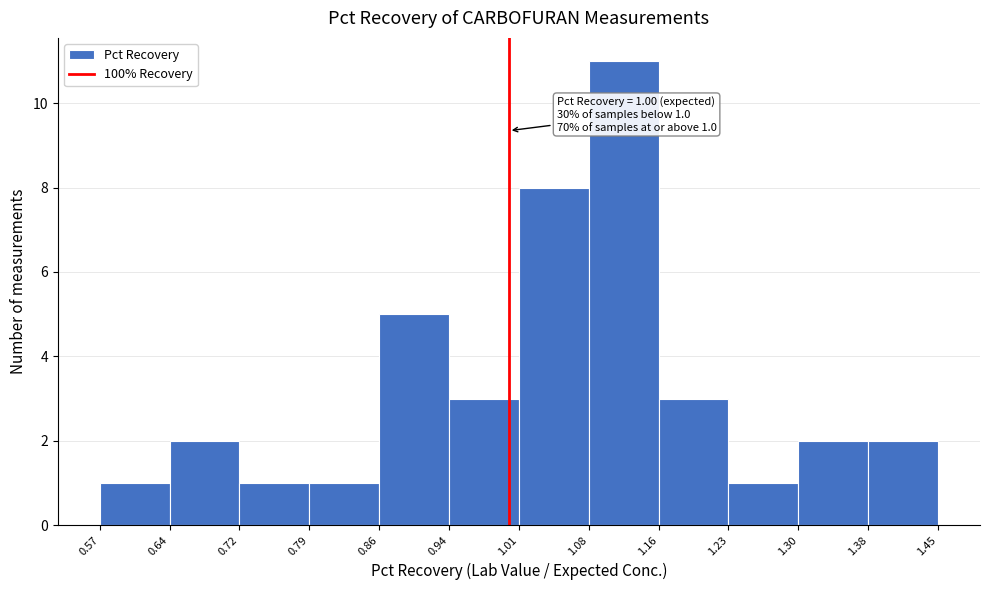

Over which range of the x-axis is the bar tallest?

1.08 to 1.16